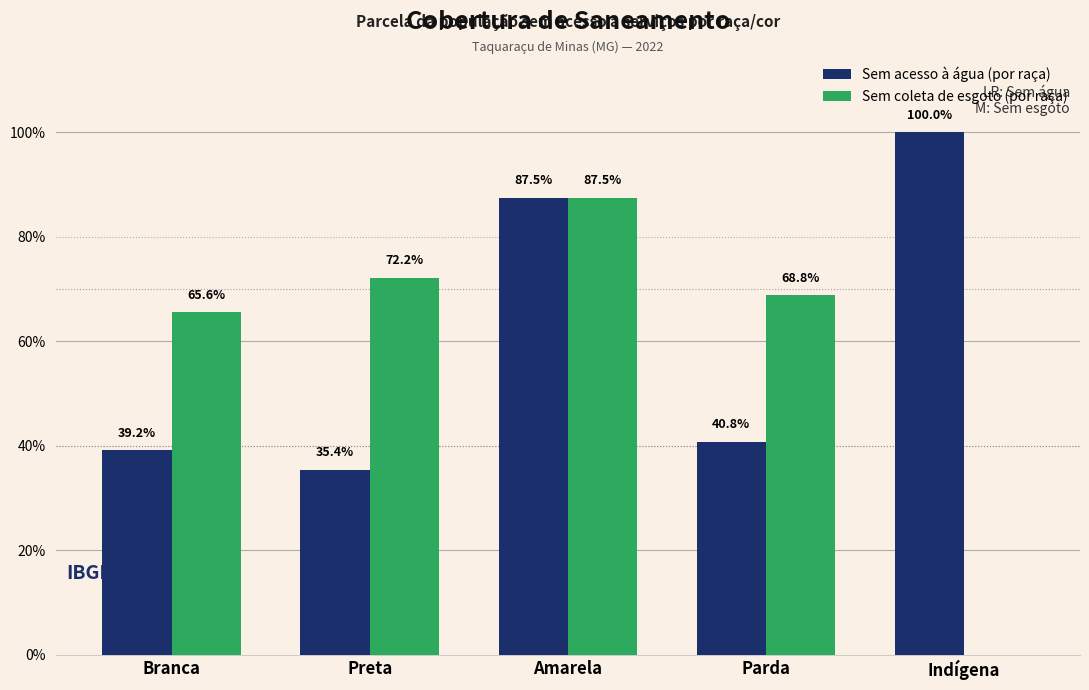

What is the sum of all Sem coleta de esgoto (por raça) values?

2.9